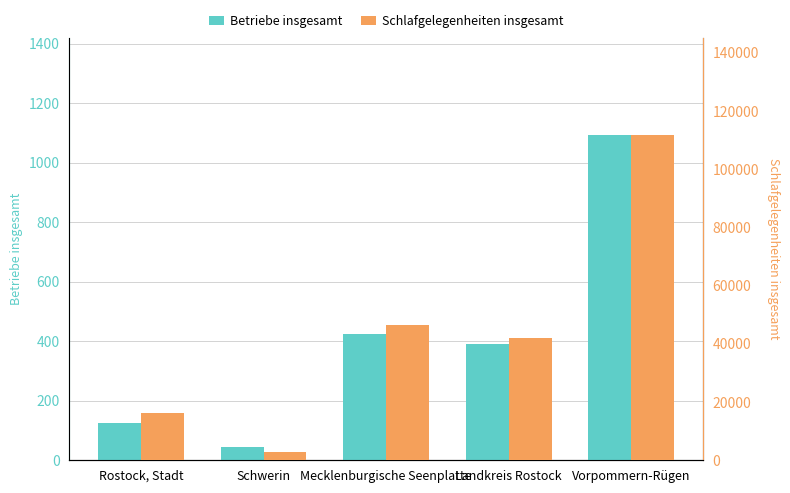

Reading left to right, list all the values displayed in this chart.

Betriebe insgesamt: Rostock, Stadt=125	Schwerin=46	Mecklenburgische Seenplatte=426	Landkreis Rostock=392	Vorpommern-Rügen=1093
Schlafgelegenheiten insgesamt: Rostock, Stadt=16299	Schwerin=2819	Mecklenburgische Seenplatte=46626	Landkreis Rostock=42035	Vorpommern-Rügen=111727